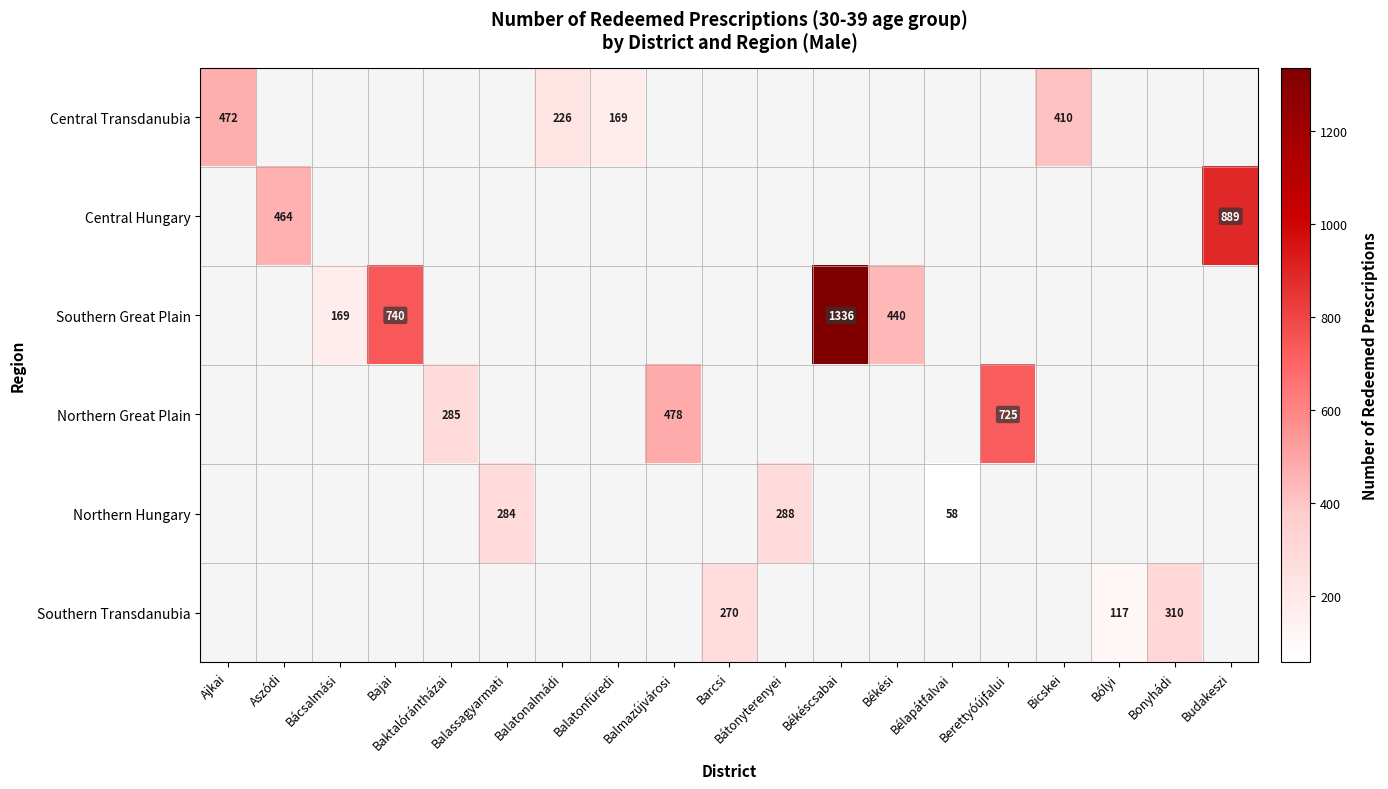

Is it true that Northern Hungary equals 371 at Balassagyarmati?

False